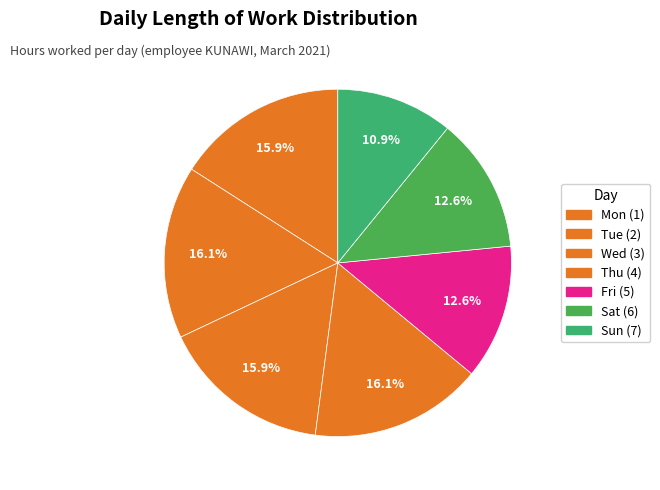

Count the number of slices in the pie.

7